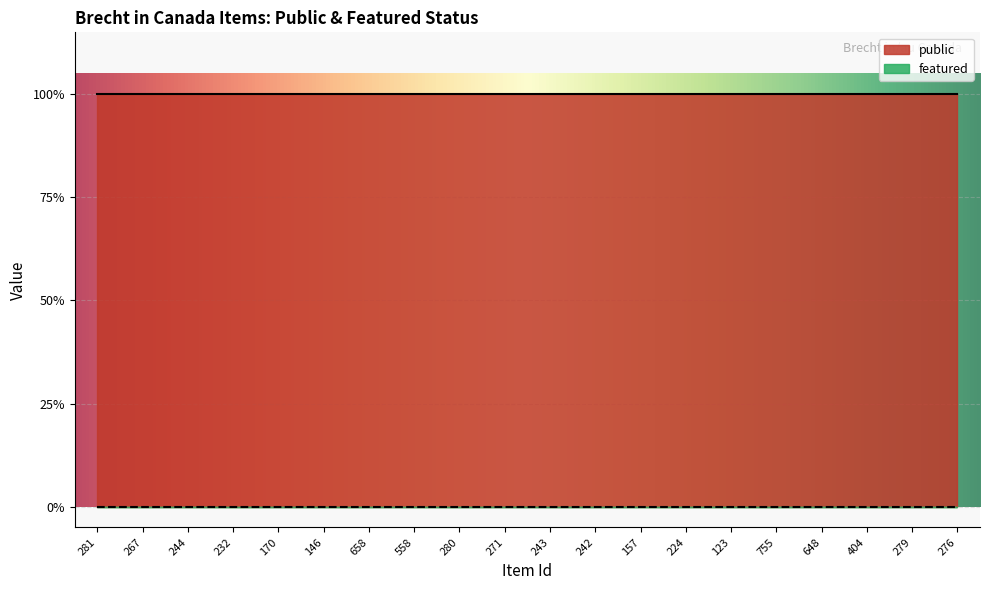

Is the value of public at 276 greater than the value of featured at 404?

Yes